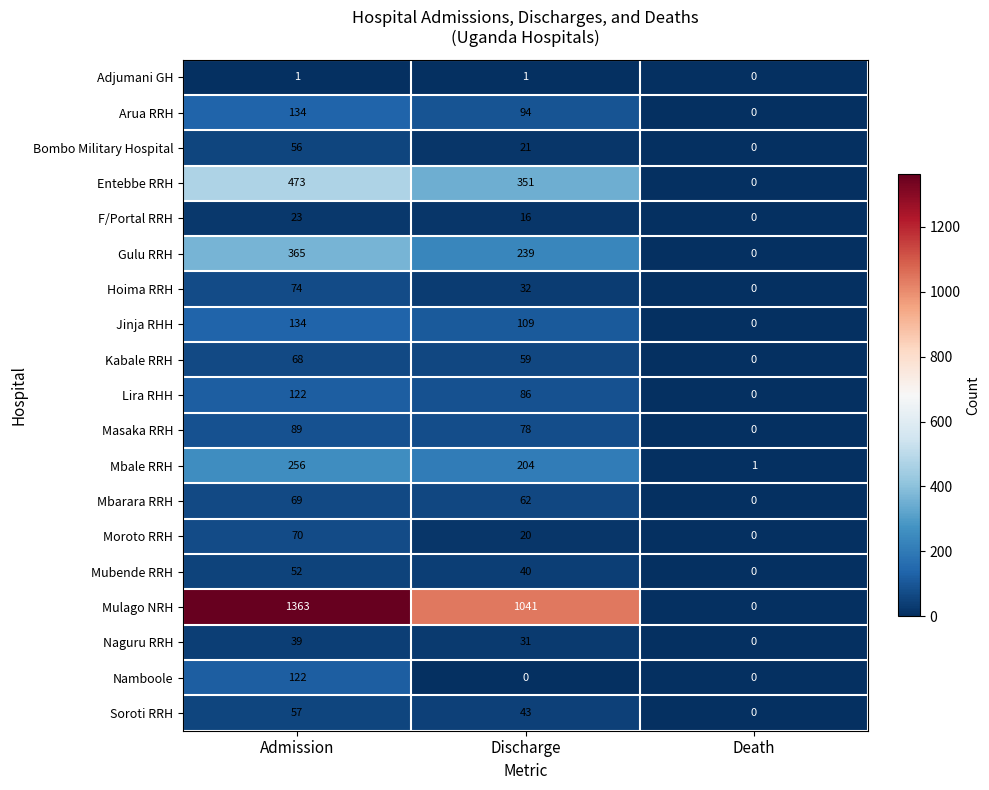

Rank the categories by Bombo Military Hospital value from lowest to highest.

Death, Discharge, Admission